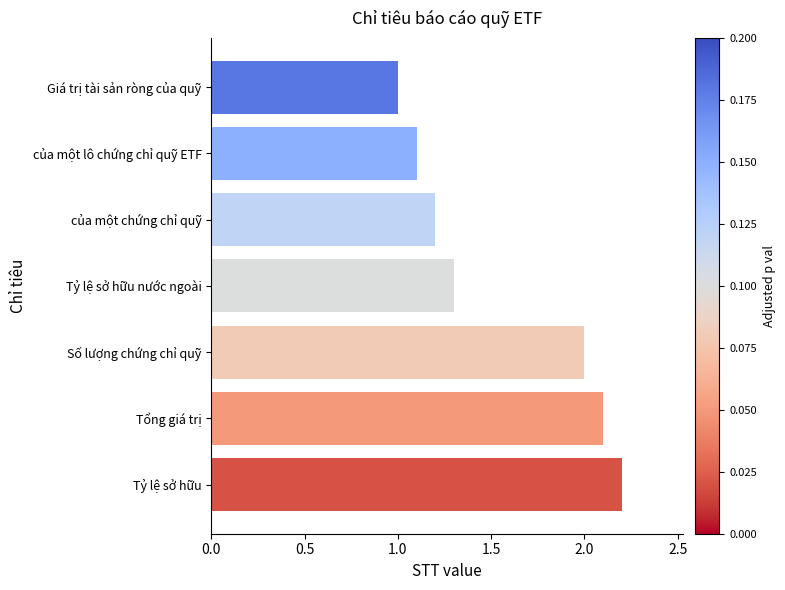

Rank the categories by value from lowest to highest.

Giá trị tài sản ròng của quỹ, của một lô chứng chỉ quỹ ETF, của một chứng chỉ quỹ, Tỷ lệ sở hữu nước ngoài, Số lượng chứng chỉ quỹ, Tổng giá trị, Tỷ lệ sở hữu